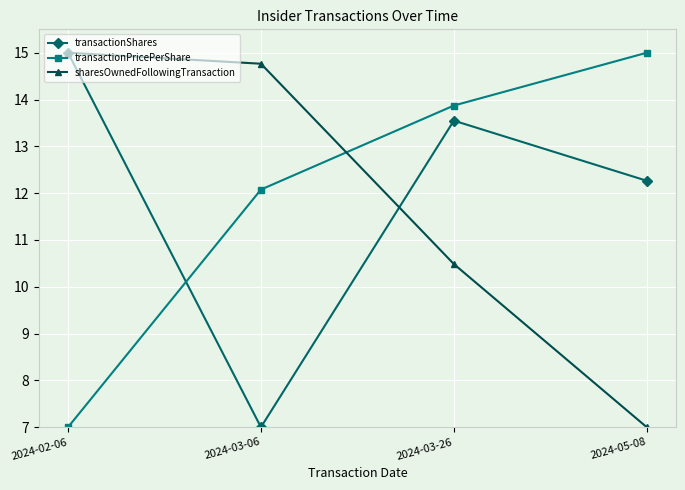

Where is the first local minimum for transactionShares?

2024-03-06